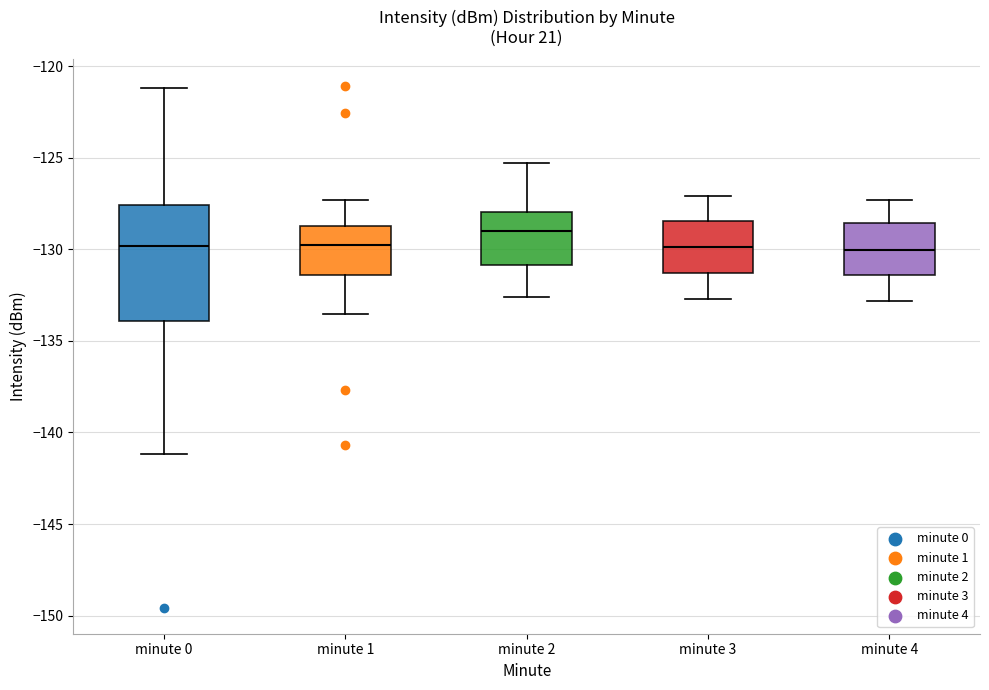

Which box is the tallest, from its lower edge to its upper edge?

minute 0